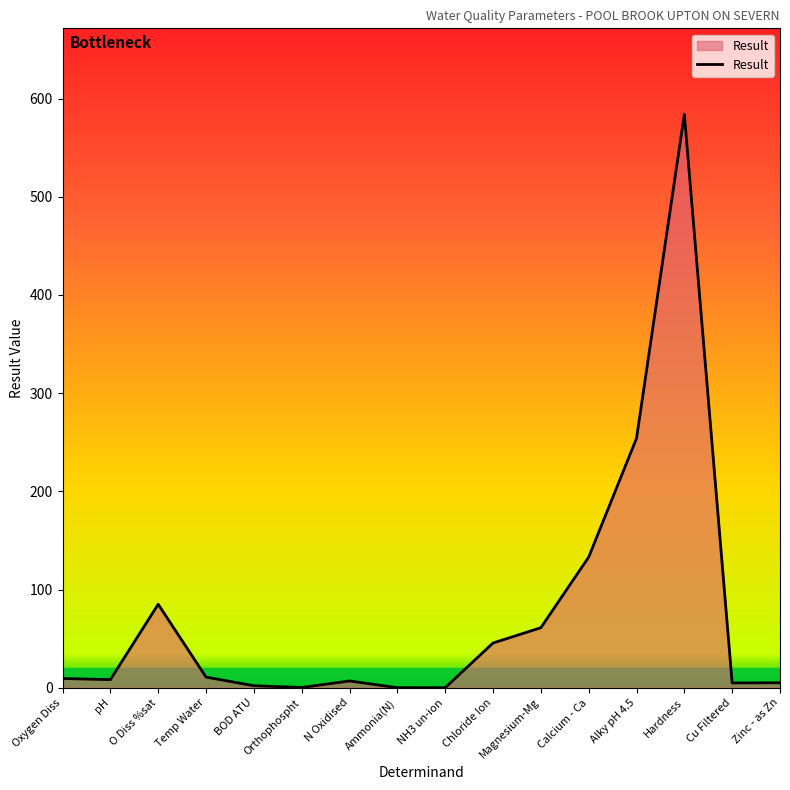

How many interior local peaks (higher than both neighbors) does the data have?

3